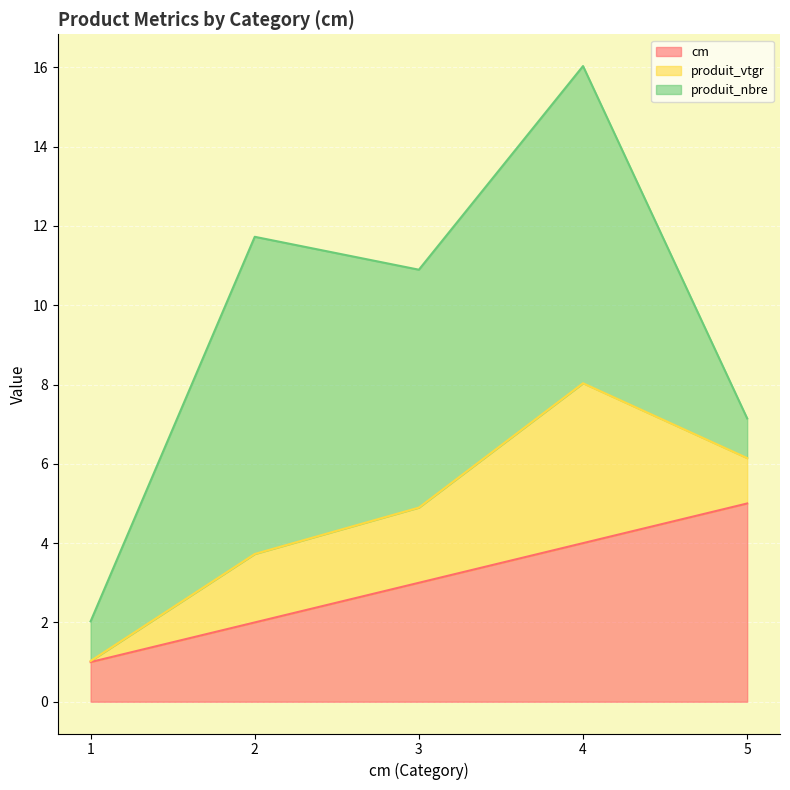

True or false: cm has a value of 4.0 at 4.

True